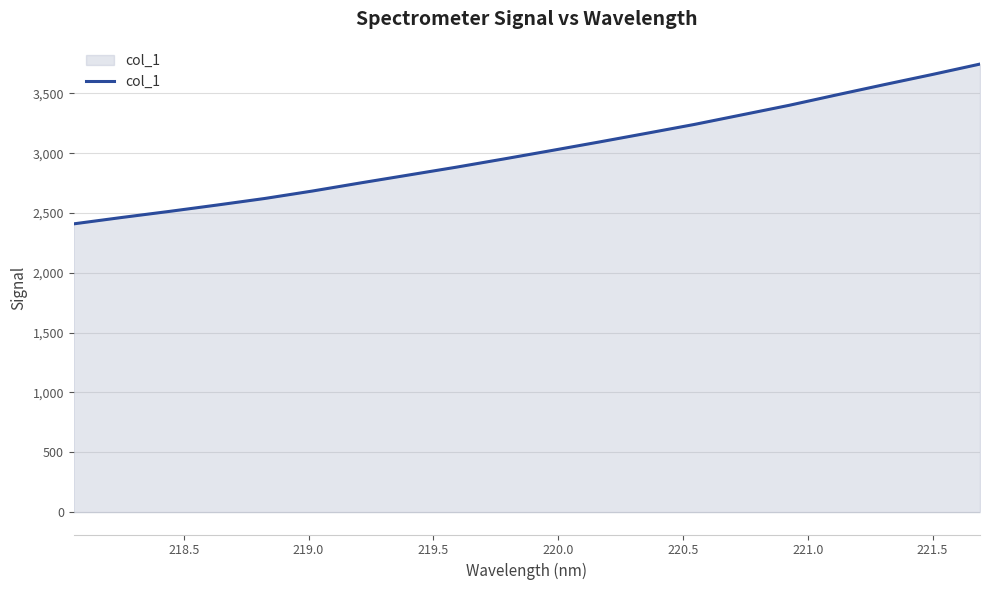

How many lines are shown in the chart?

1